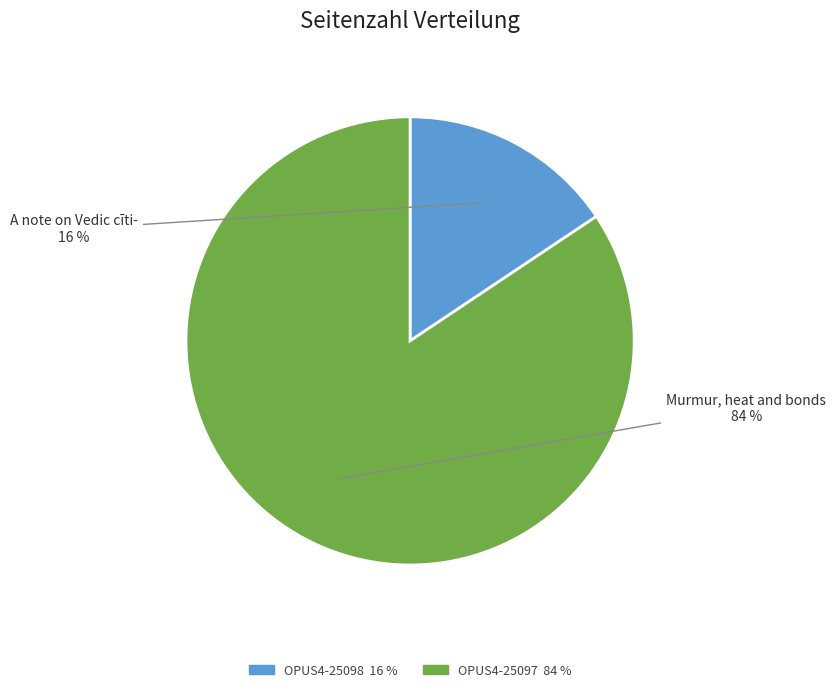

How many slices are in this pie chart?

2